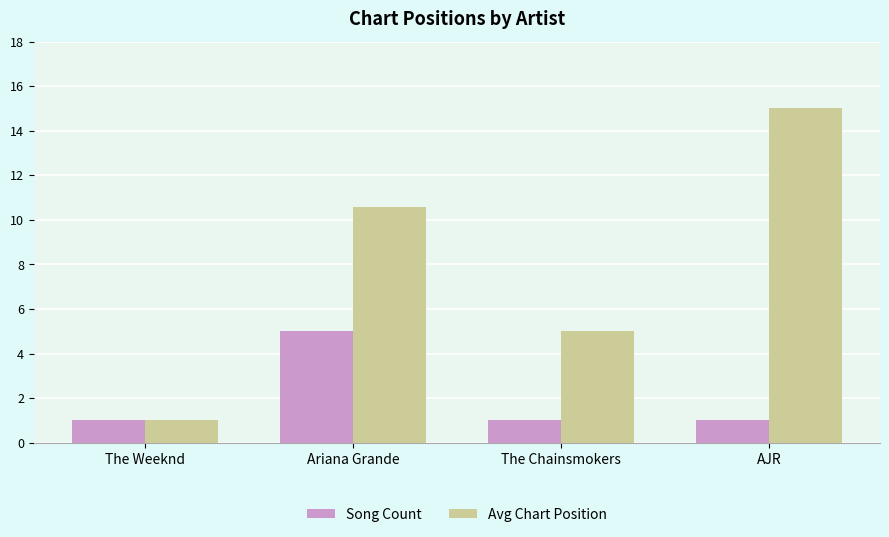

Reading right to left, transcribe all the data shown in this chart.

Song Count: AJR=1.0	The Chainsmokers=1.0	Ariana Grande=5.0	The Weeknd=1.0
Avg Chart Position: AJR=15.0	The Chainsmokers=5.0	Ariana Grande=10.6	The Weeknd=1.0